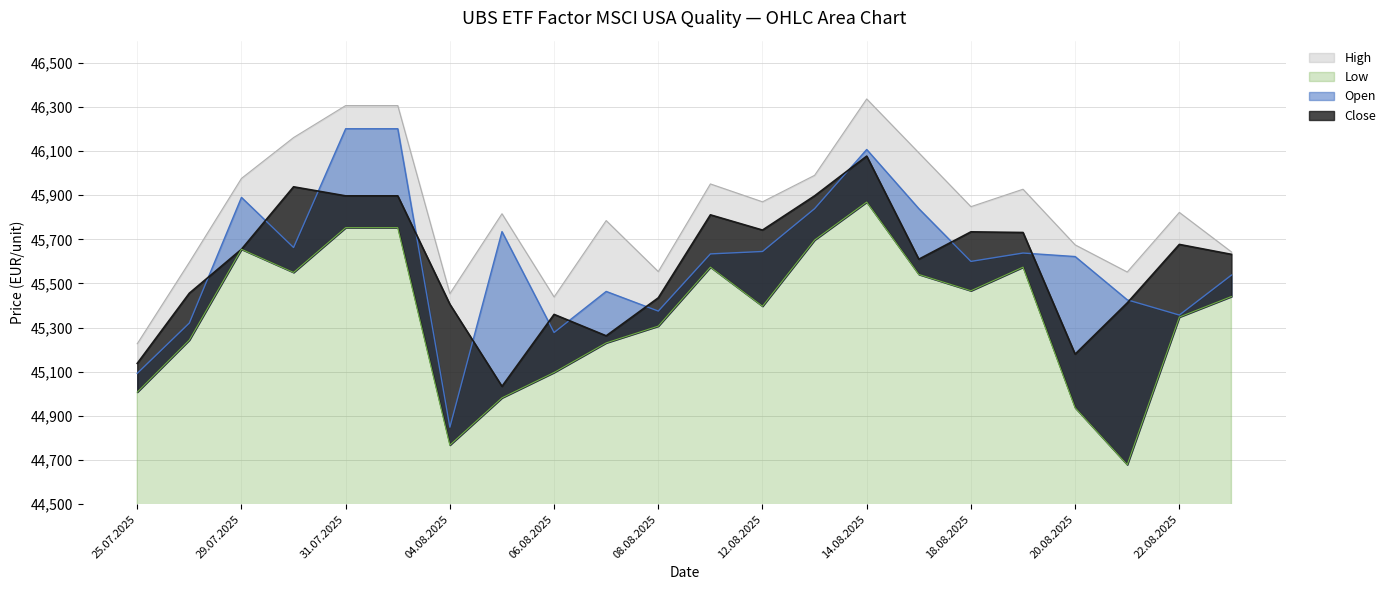

Is it true that Open equals 45093 at 25.07.2025?

True